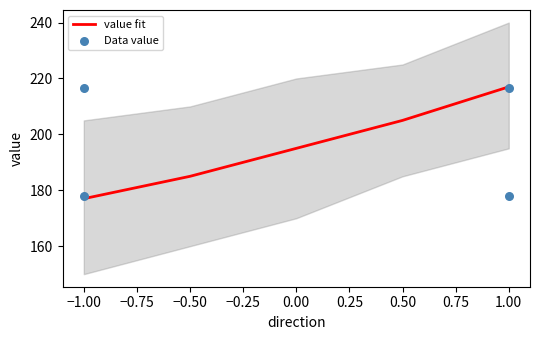

What is the ratio of the value at 1 to the value at -1?

1.2